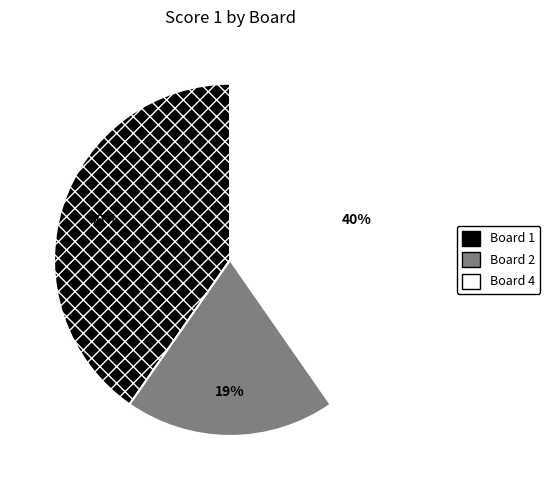

To the nearest percent, what is the average slice percentage?

33%